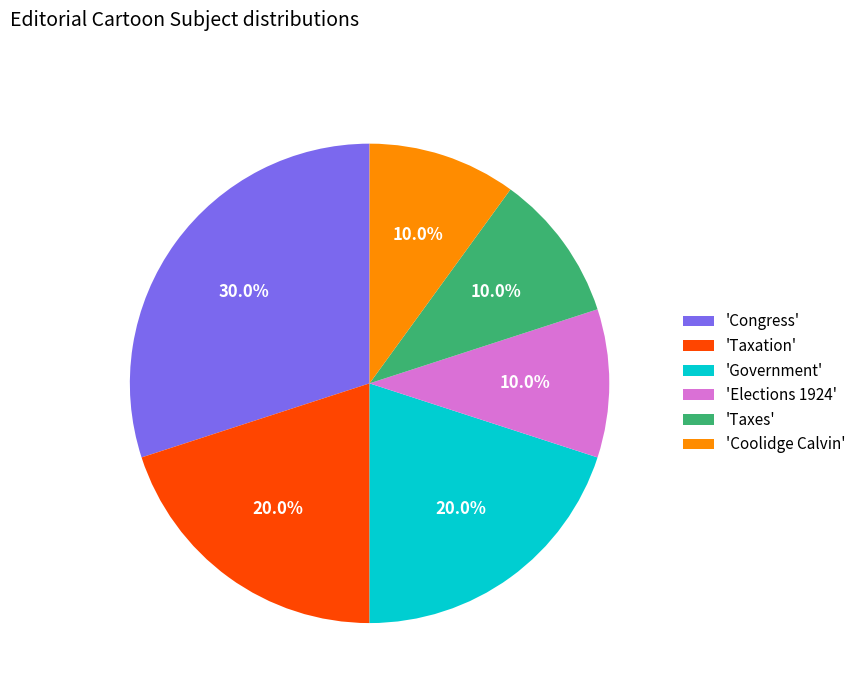

What is the ratio of the value at 'Taxes' to the value at 'Taxation'?

0.5